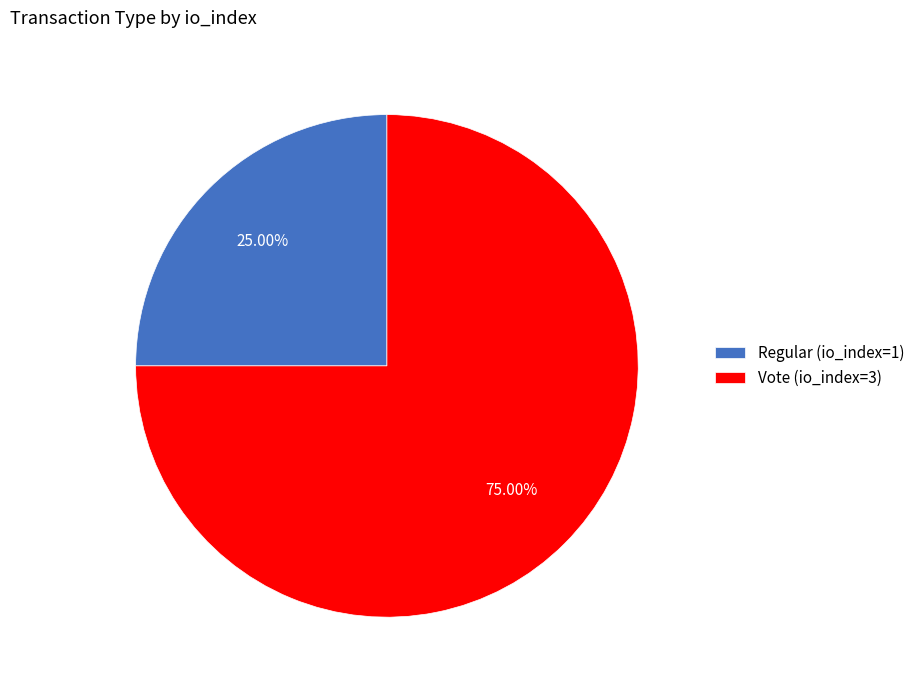

Which category has the biggest portion of the pie?

Vote (io_index=3)